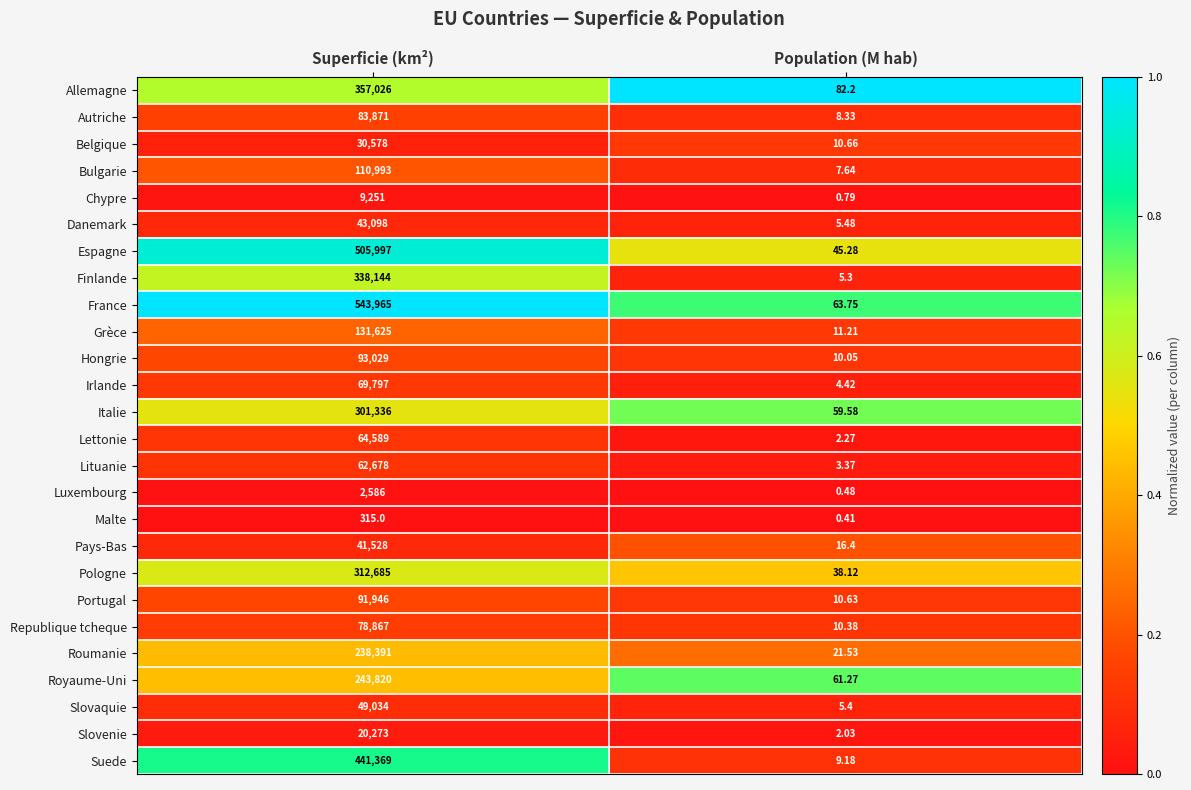

Where is Republique tcheque nearest to the value 39438?

Population (M hab)